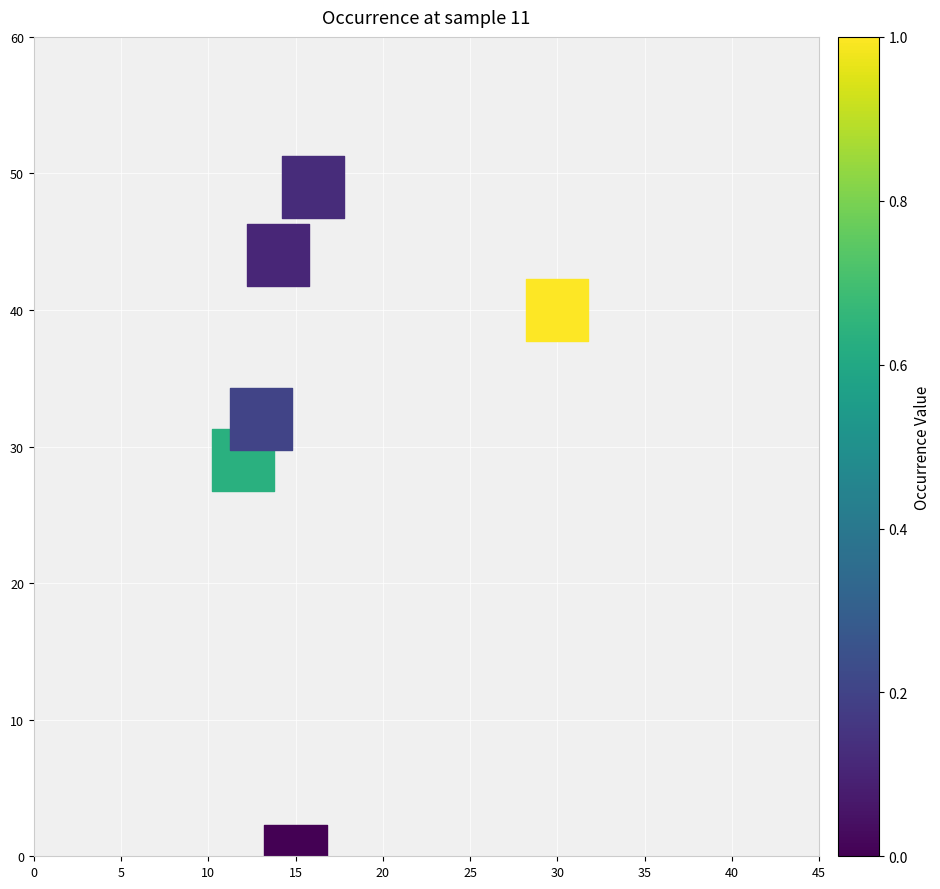

List the coordinates of all points as (Y, X) pairs, reading left to right.

(29, 12)  (32, 13)  (44, 14)  (0, 15)  (49, 16)  (40, 30)